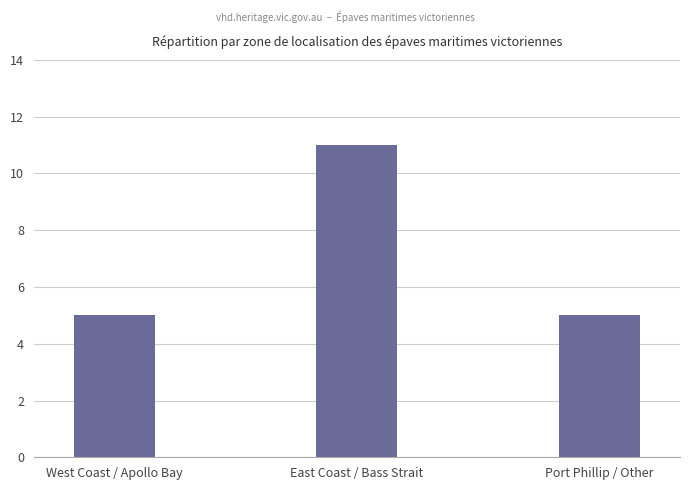

What is the label of the 1st bar from the right?

Port Phillip / Other